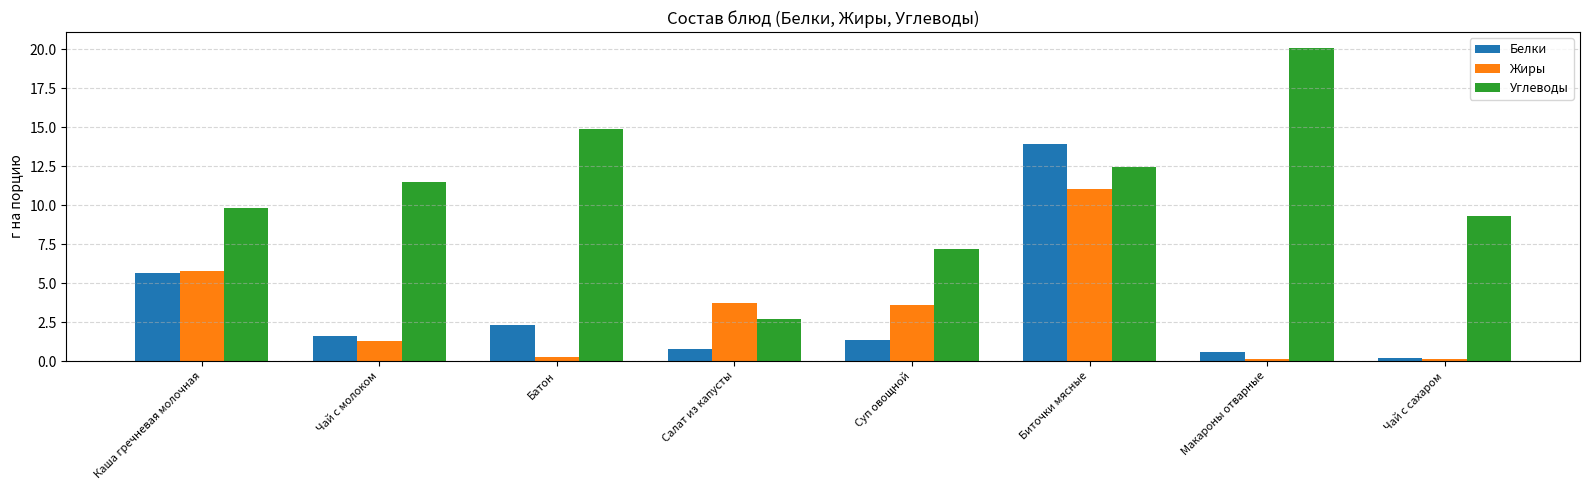

At which label does Белки reach its minimum?

Чай с сахаром